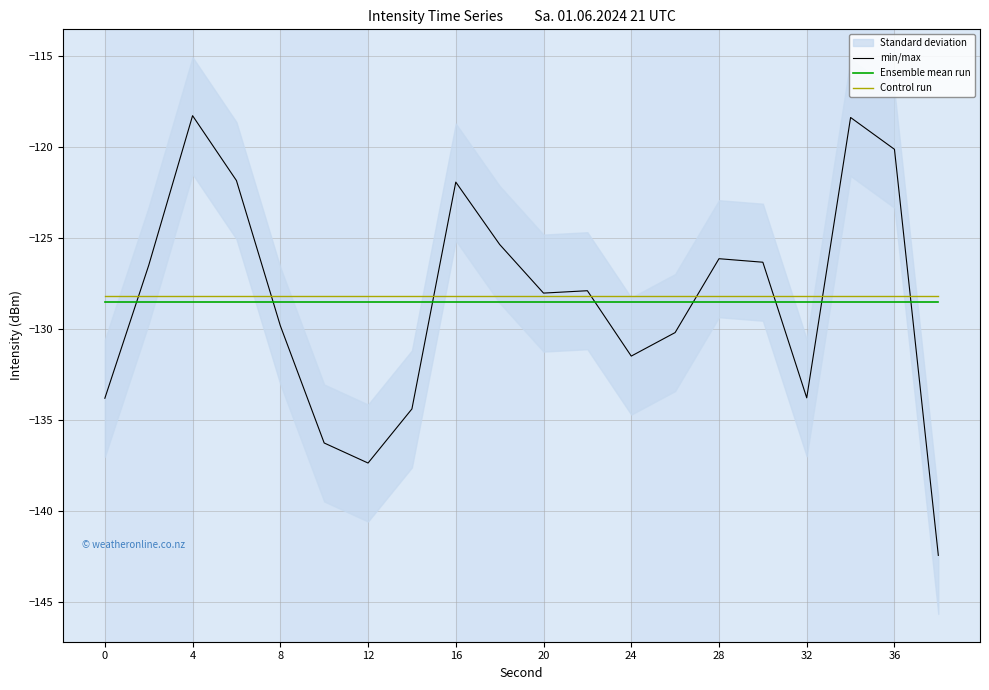

Is this an area chart (filled region under the line)?

No